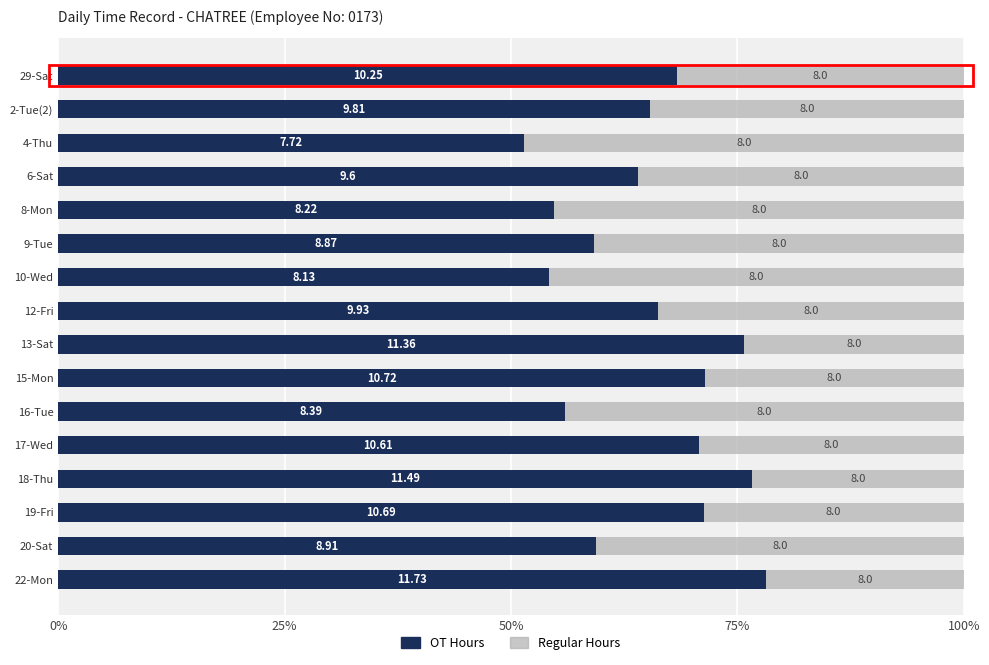

Reading left to right, what are all the values shown in this chart?

OT Hours: 68.3	65.4	51.5	64.0	54.8	59.1	54.2	66.2	75.7	71.5	55.9	70.7	76.6	71.3	59.4	78.2
Regular Hours: 31.7	34.6	48.5	36.0	45.2	40.9	45.8	33.8	24.3	28.5	44.1	29.3	23.4	28.7	40.6	21.8